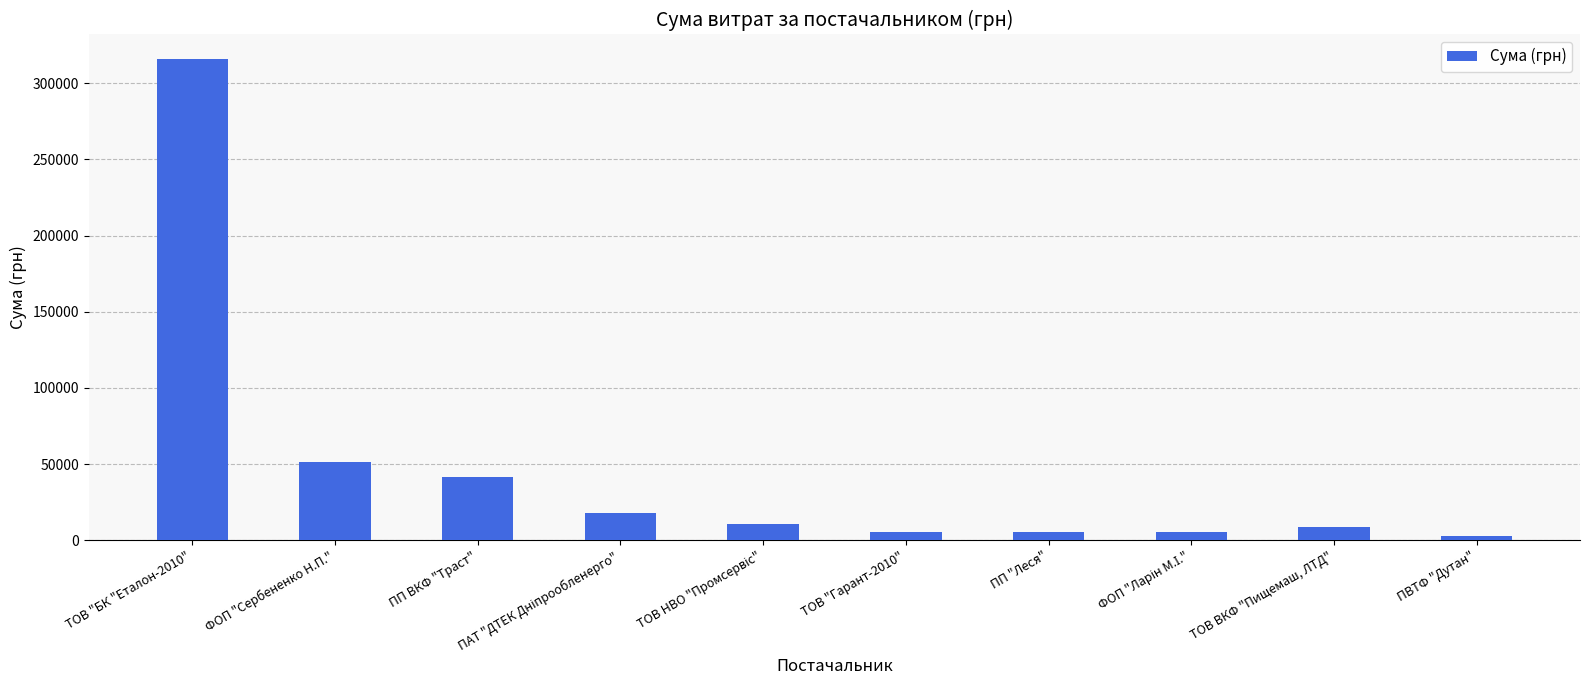

What value does the data have at ПП ВКФ "Траст"?

41747.8